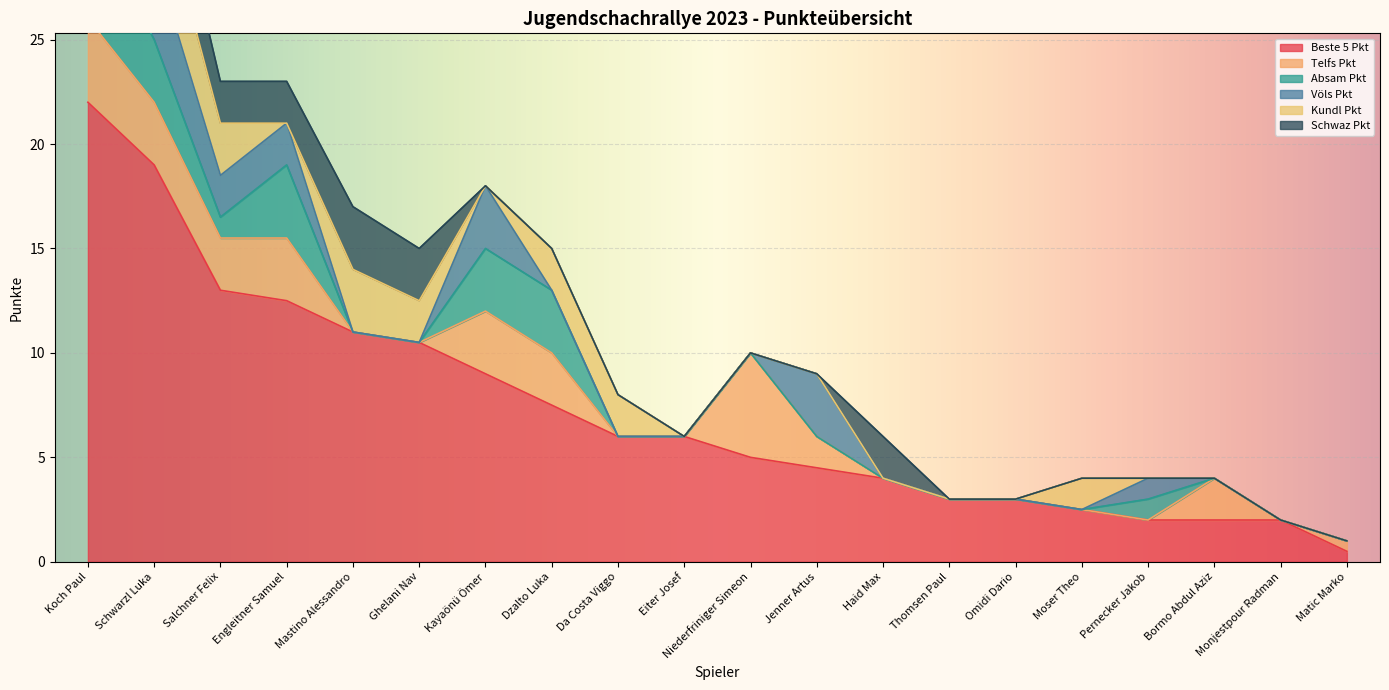

What is the difference between the highest and lowest values at Jenner Artus?

4.5